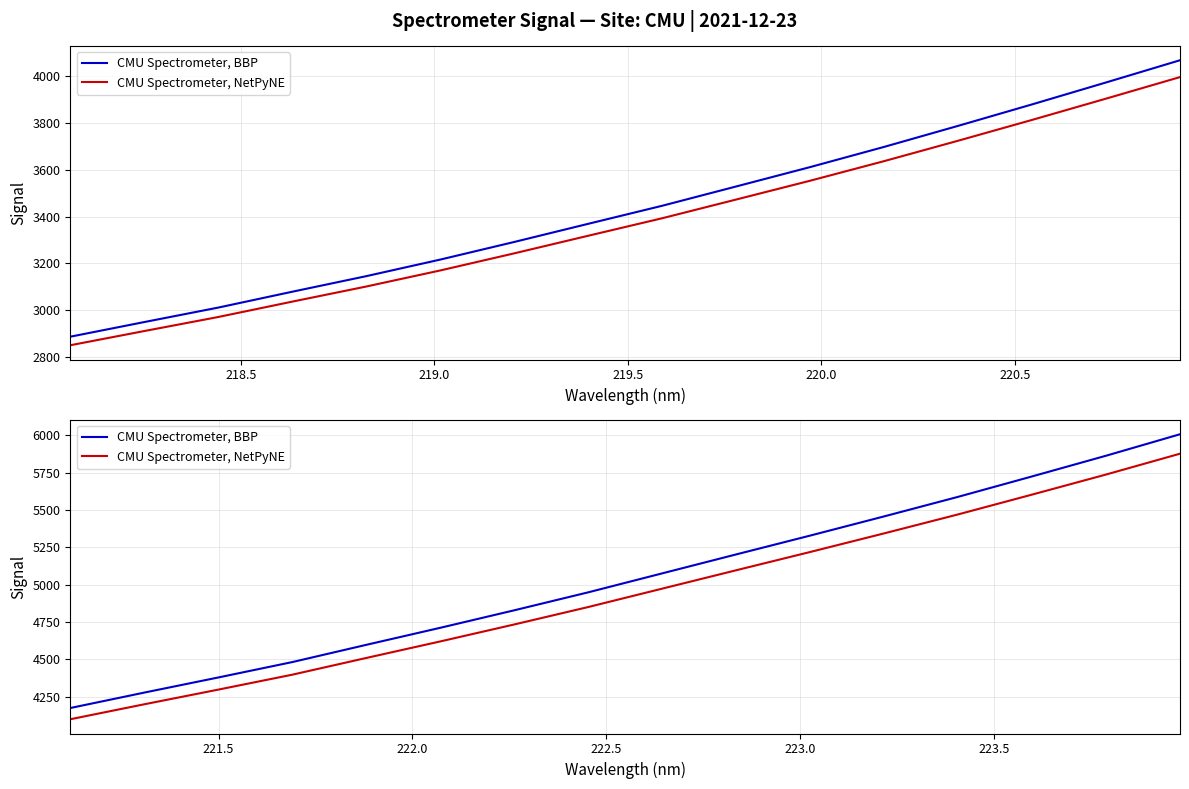

Count the number of data series in this chart.

2